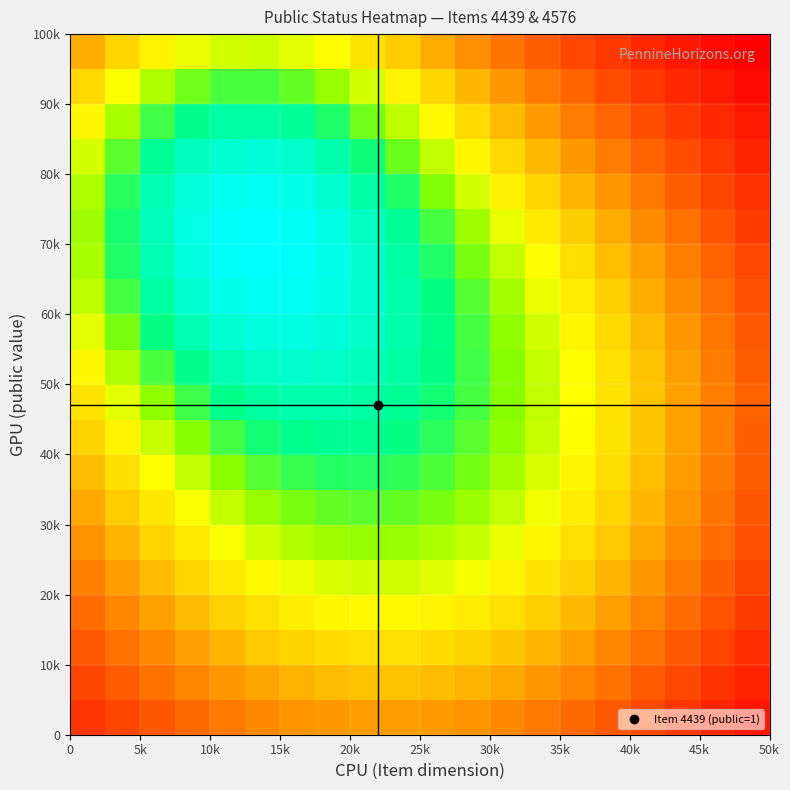

How many data points does each series have?

20